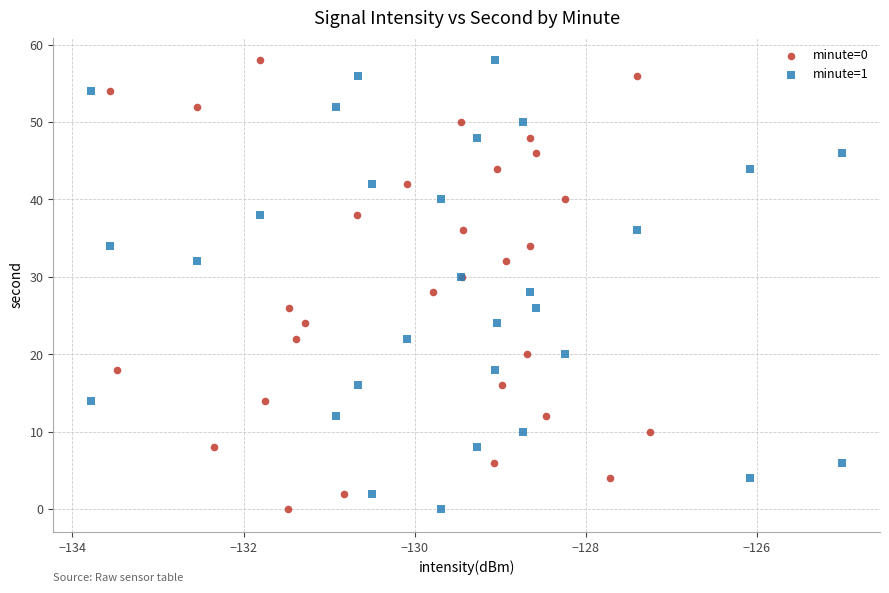

What are all the series names shown in the legend?

minute=0, minute=1